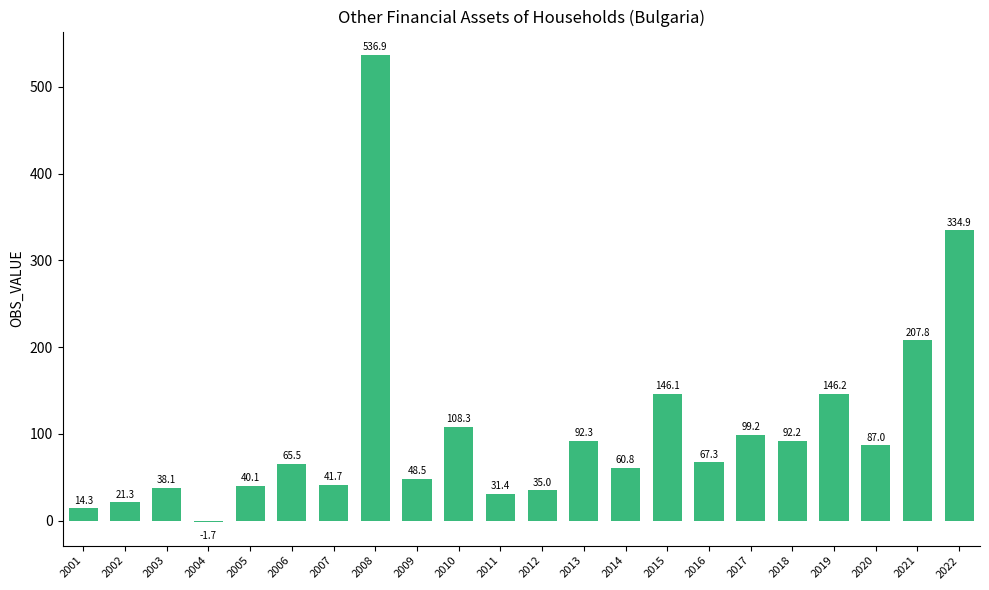

True or false: the data shows 121.0 at 2013.

False